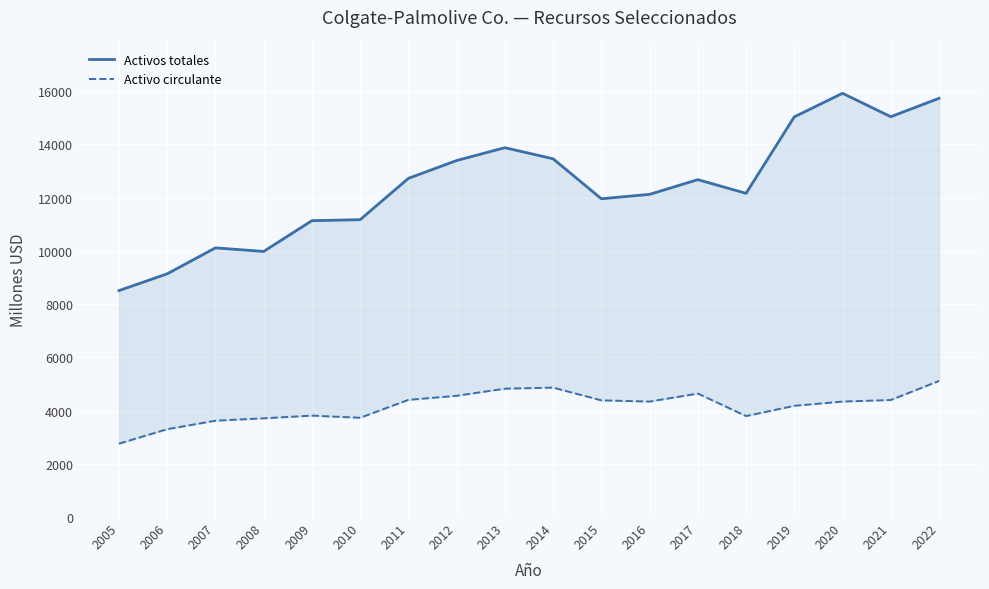

What is the sum of the Activo circulante values at 2007 and 2017?

8258